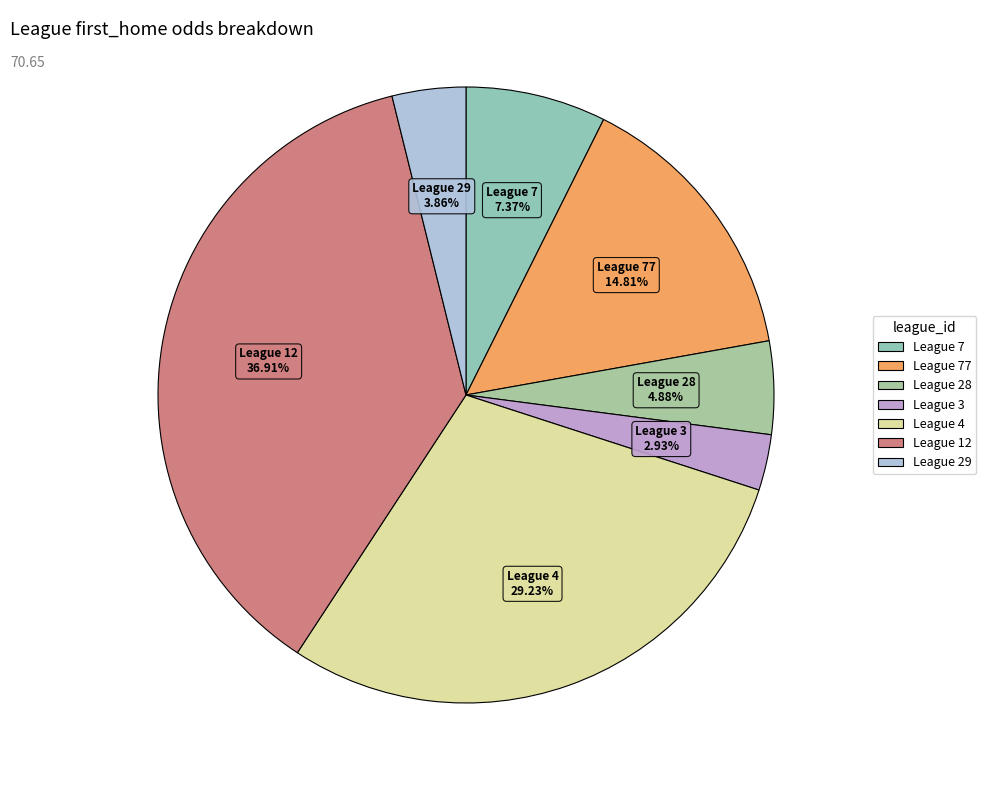

How many slices are in this pie chart?

7